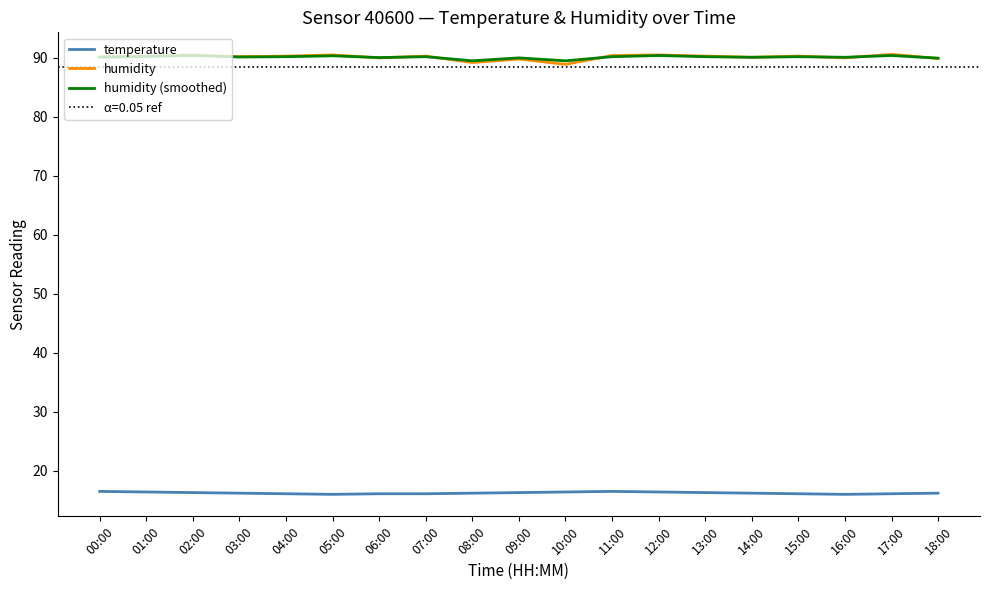

True or false: humidity has a value of 33.9 at 18:00.

False